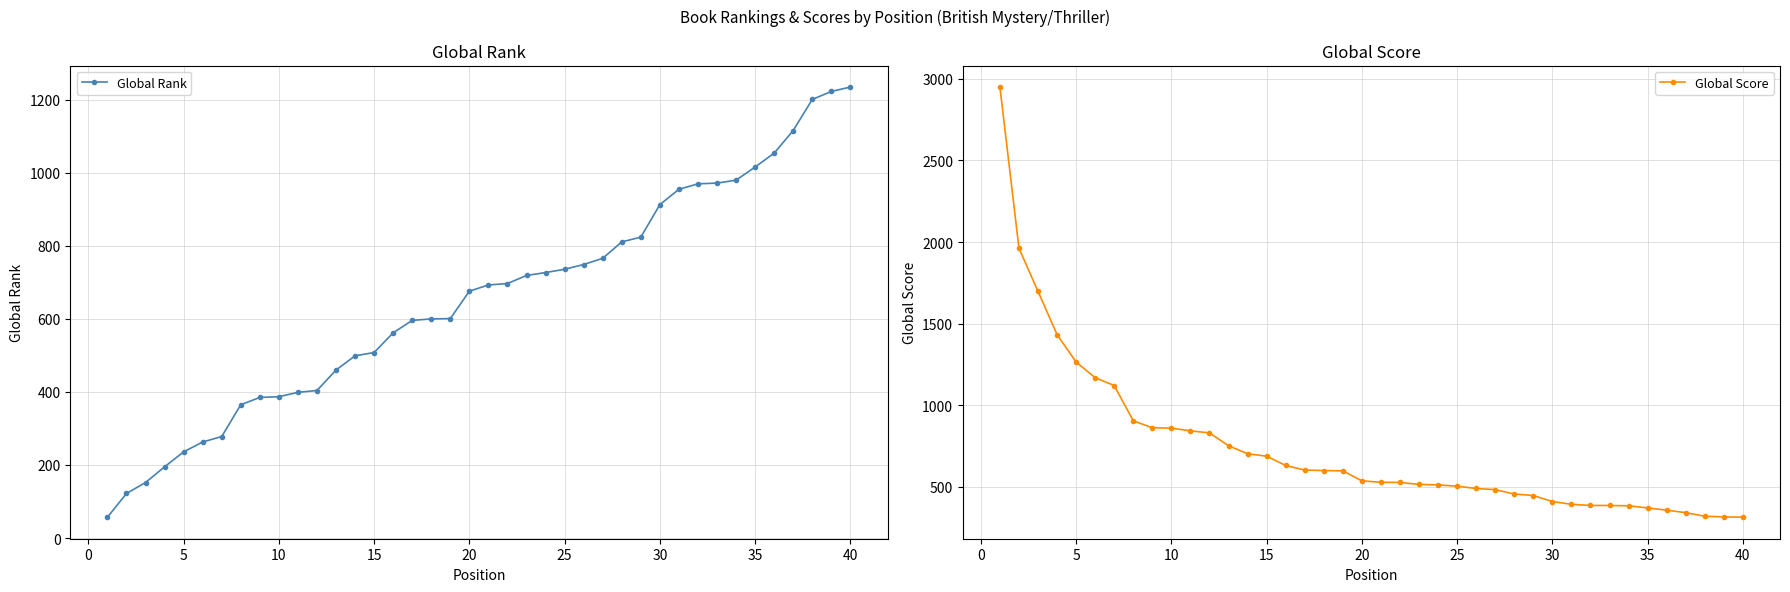

What is the sum of all Global Score values?

29452